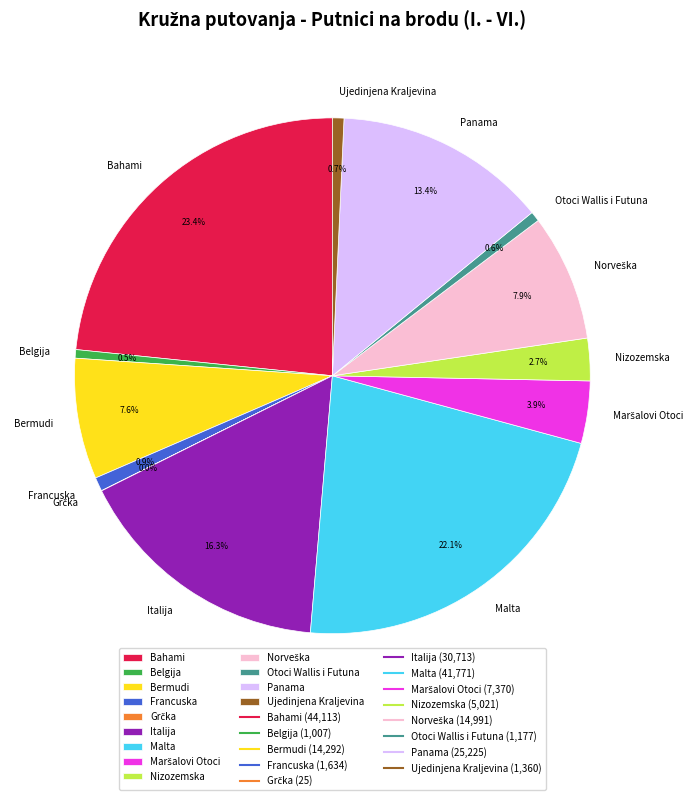

What percentage is NOT represented by Italija?

83.7%